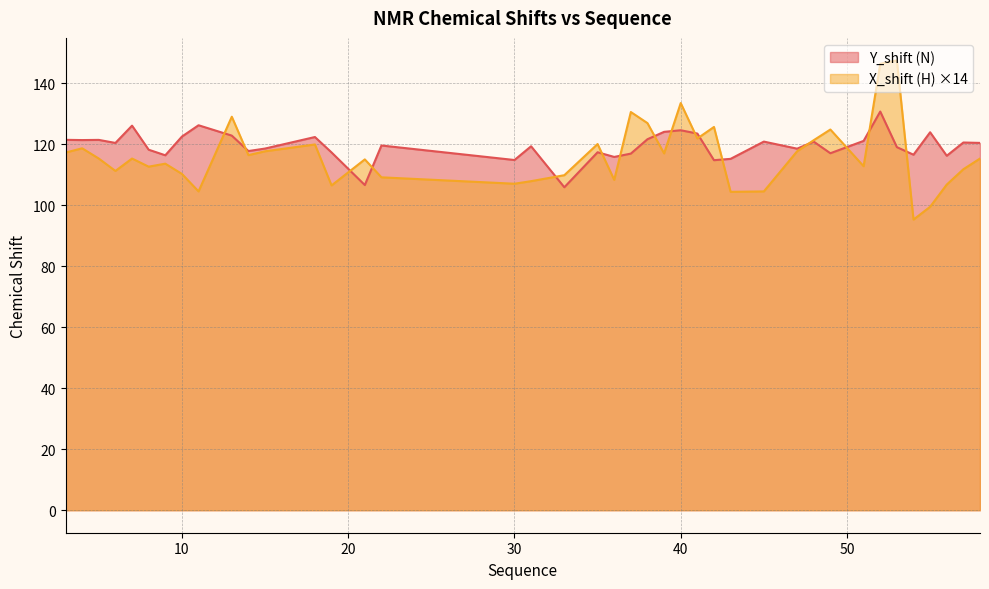

Which series has the largest total across all categories?

Y_shift (N)